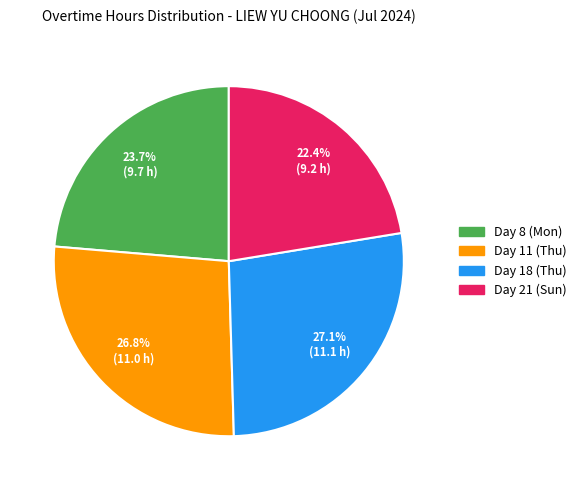

What percentage is NOT represented by Day 21 (Sun)?

77.6%